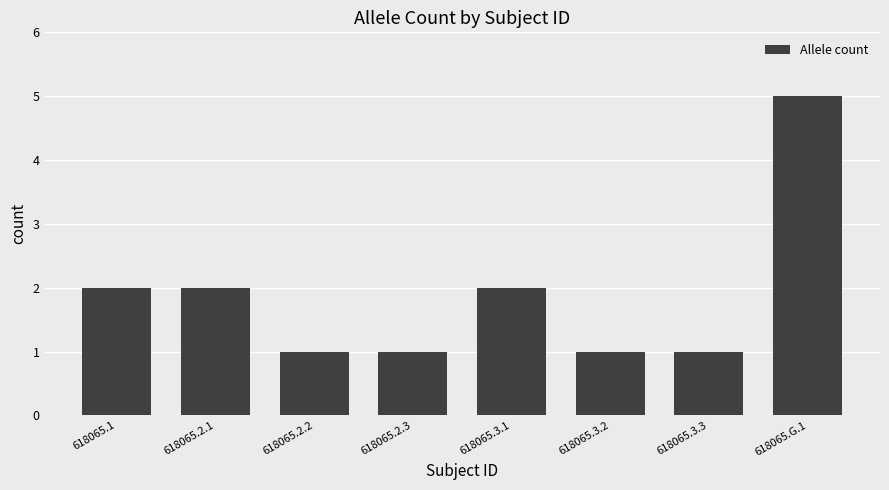

How many data points does each series have?

8